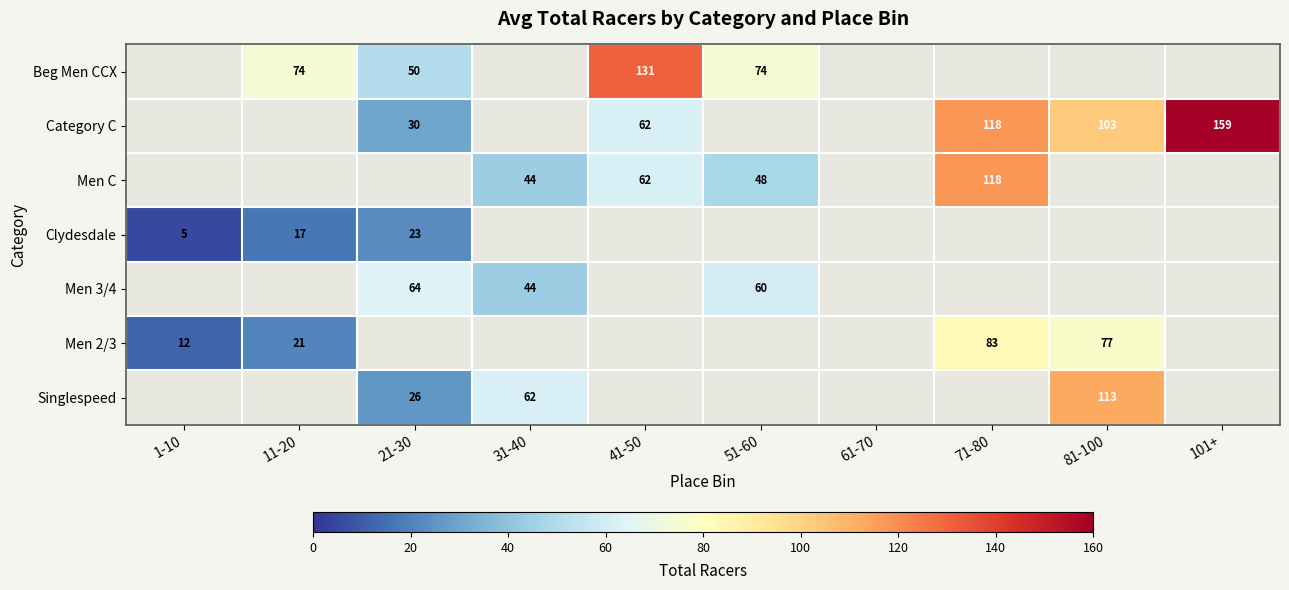

Is it true that Clydesdale equals 15 at 21-30?

False